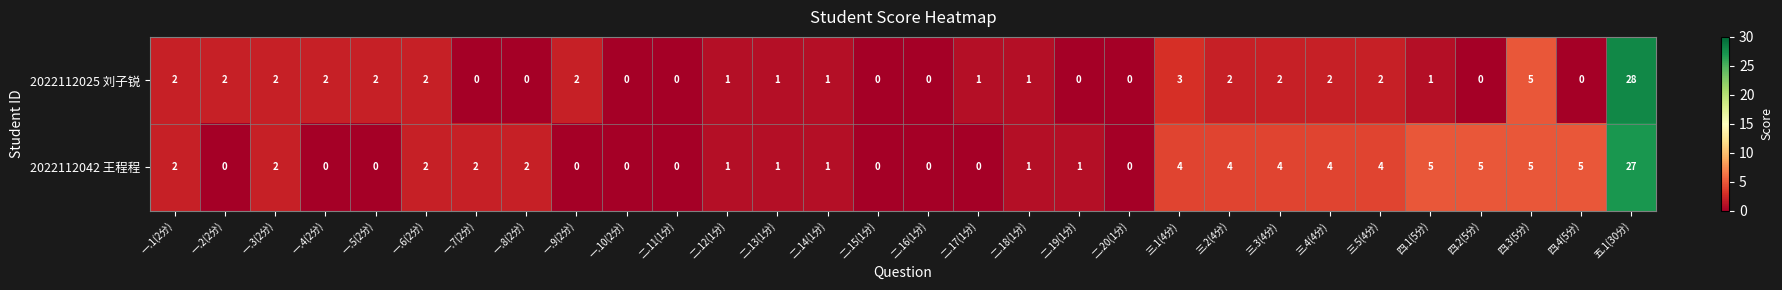

True or false: 2022112025 刘子锐 has a value of 2 at 一.5(2分).

True